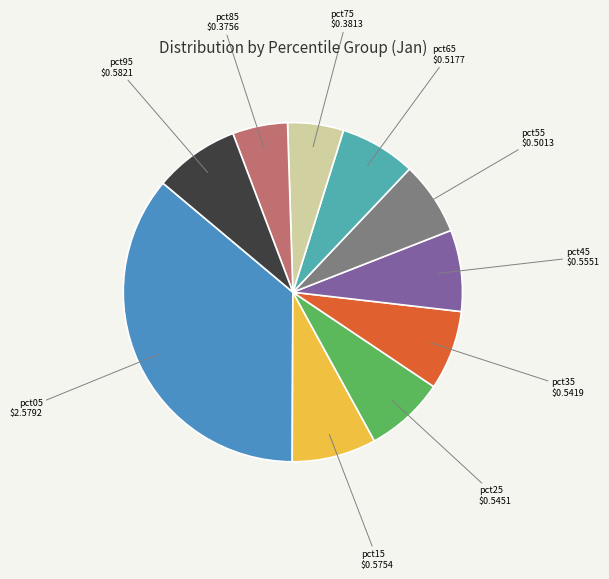

Is the sum of pct65 and pct75 greater than half?

No